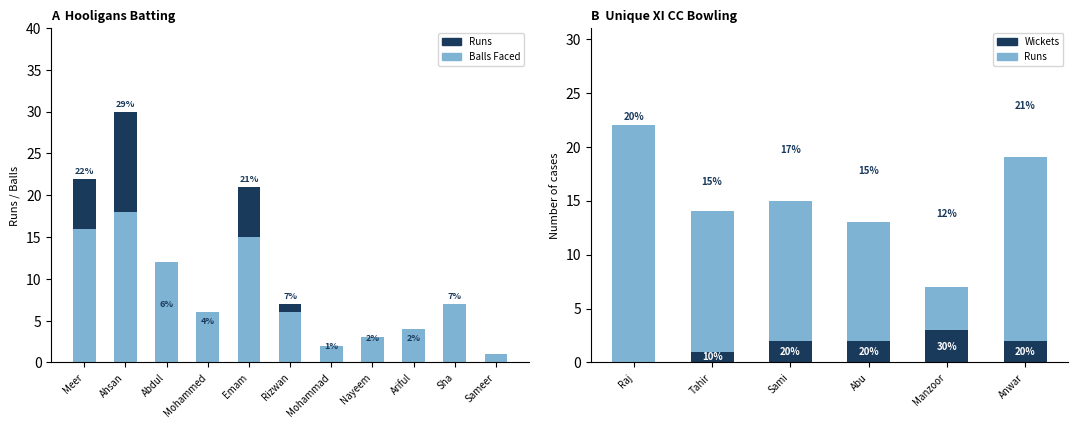

At which category does the chart reach its minimum across all series?

Sameer